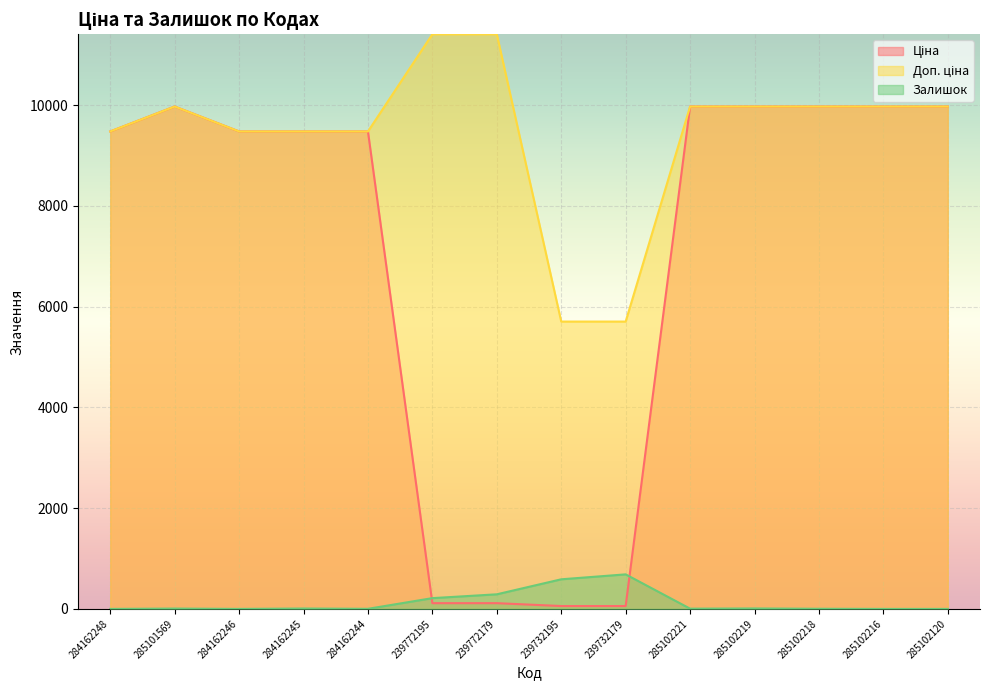

What position from the right is 239772179?

8